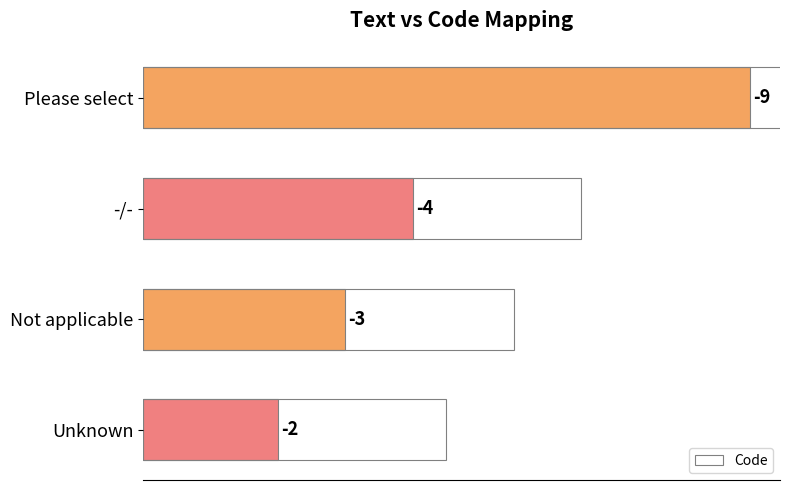

How many bars are there in total?

4